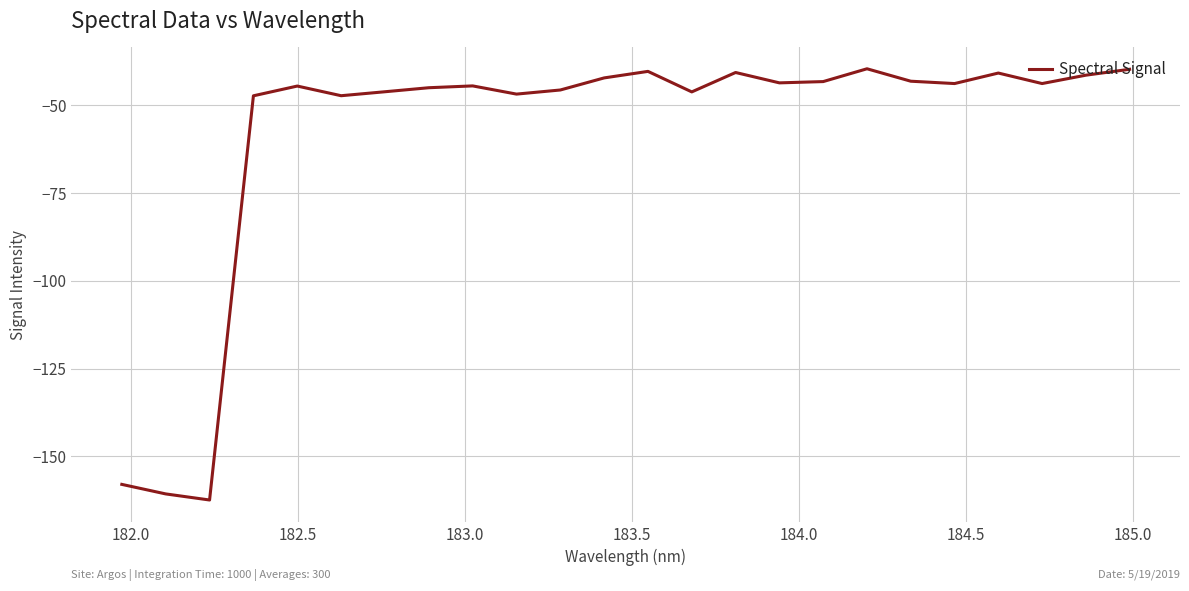

What is the smallest value displayed?

-162.4